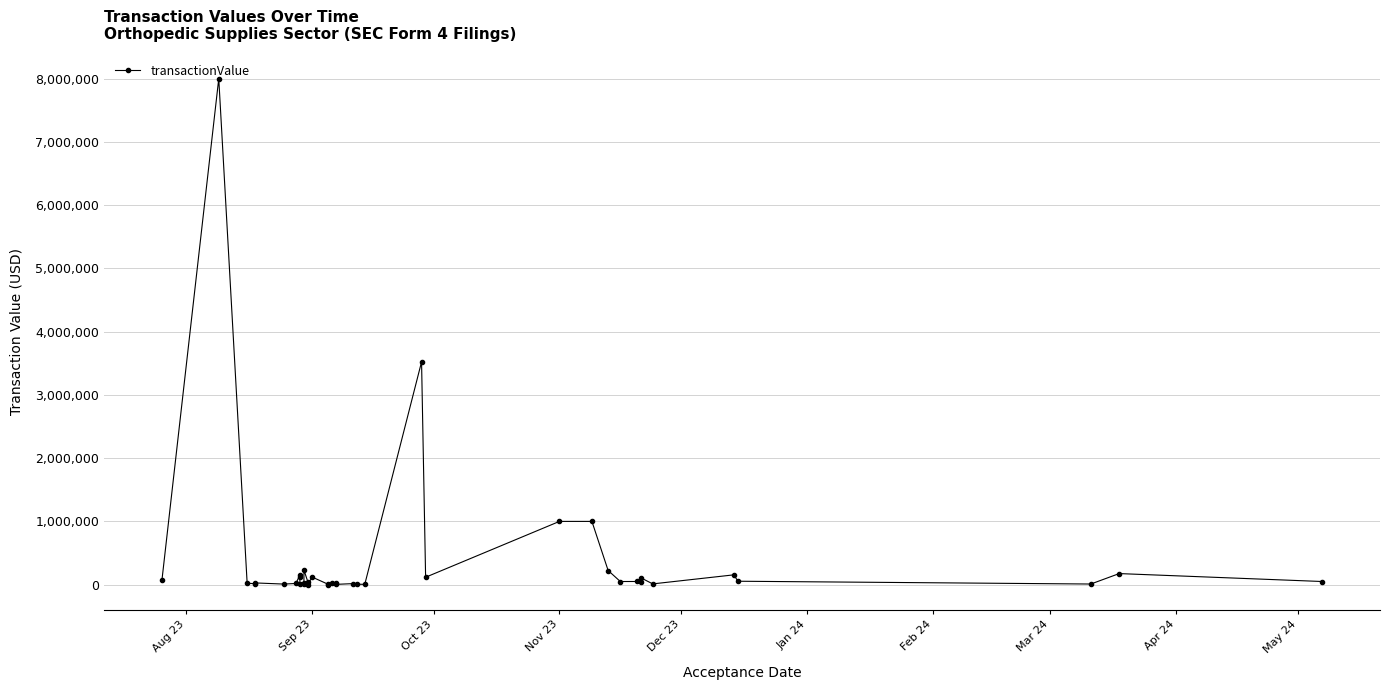

How many values exceed 36039?

19